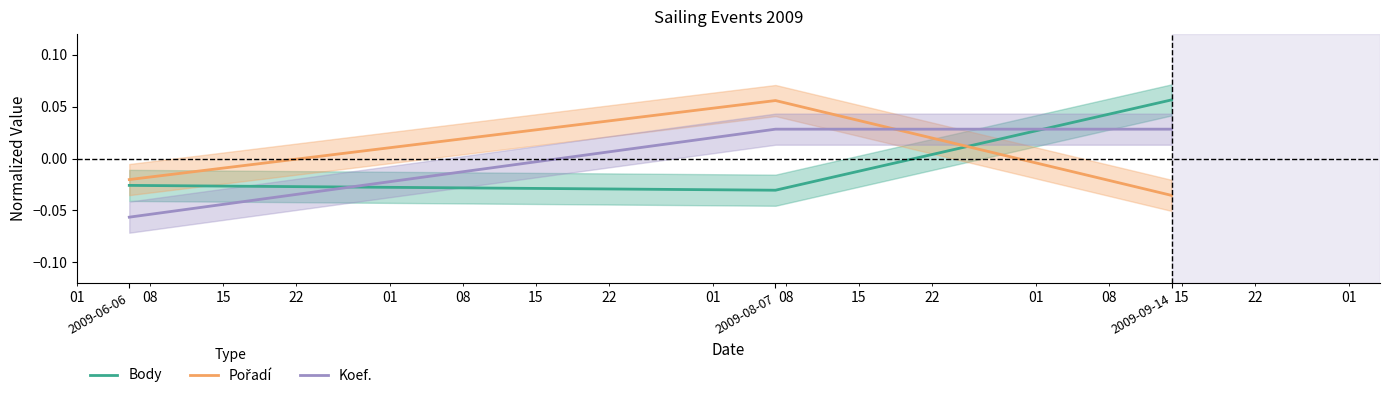

What is the maximum value shown in the chart?

0.1